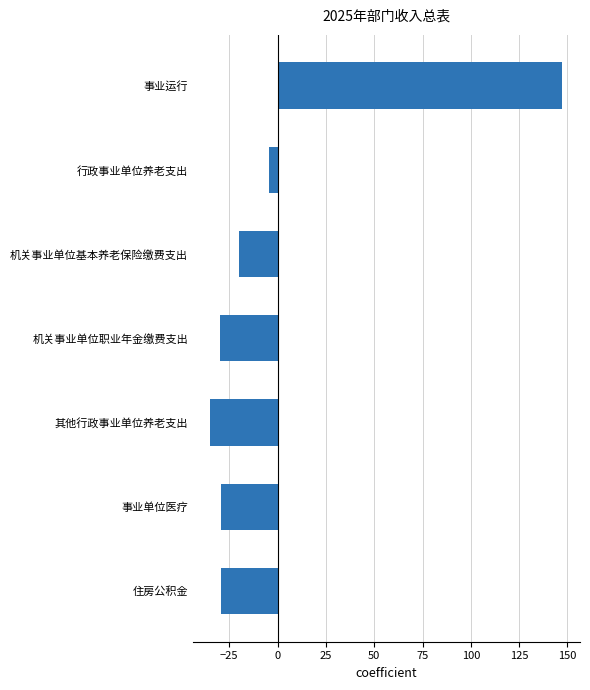

Is it true that the value at 机关事业单位职业年金缴费支出 is -30.0?

True